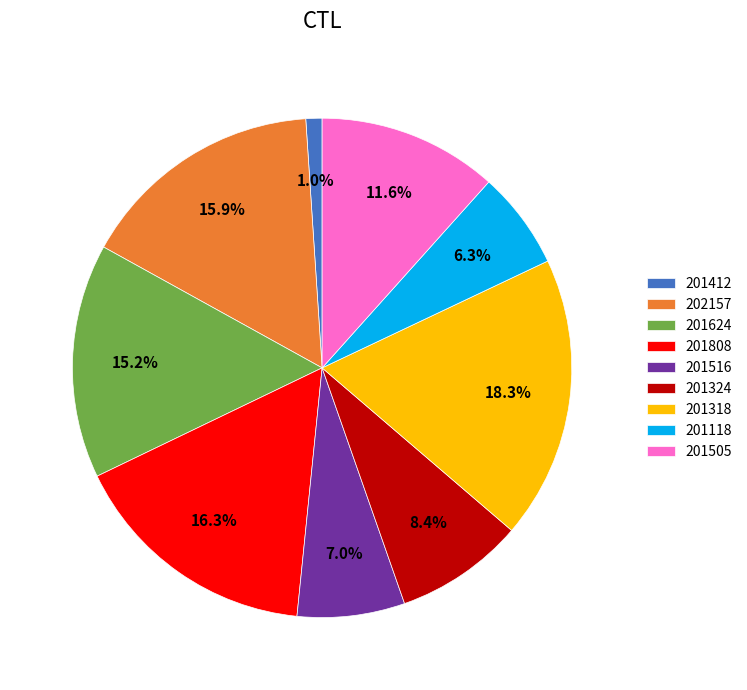

The 201808 slice represents 16% of the pie. True or false?

True